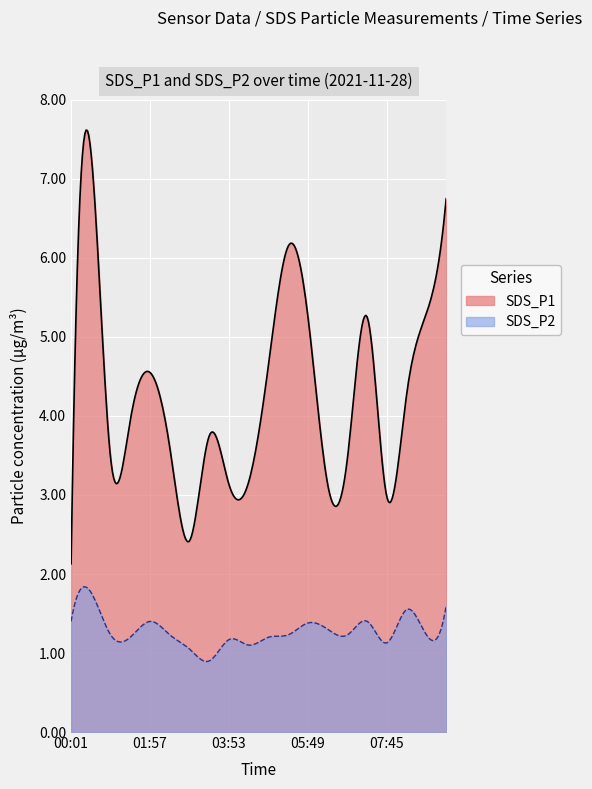

Rank the series at 07:16 from lowest to highest value.

SDS_P2, SDS_P1